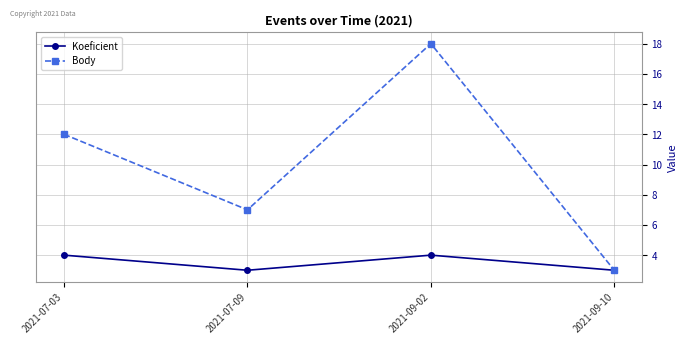

What is the average value of the Body series?

10